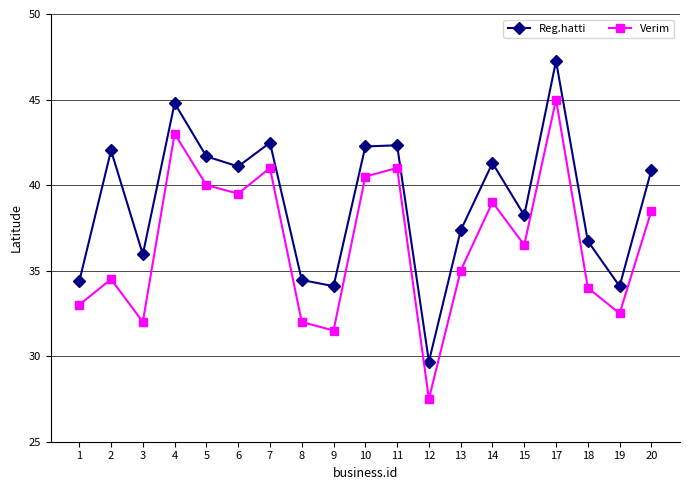

How many series are shown in this chart?

2